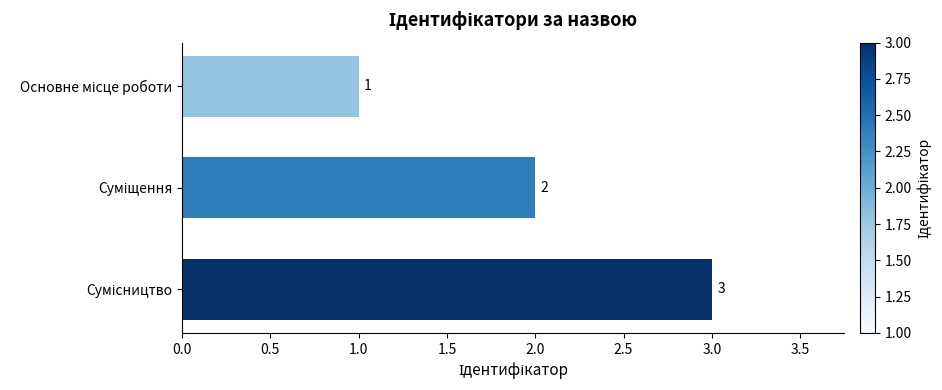

What is the greatest value displayed?

3